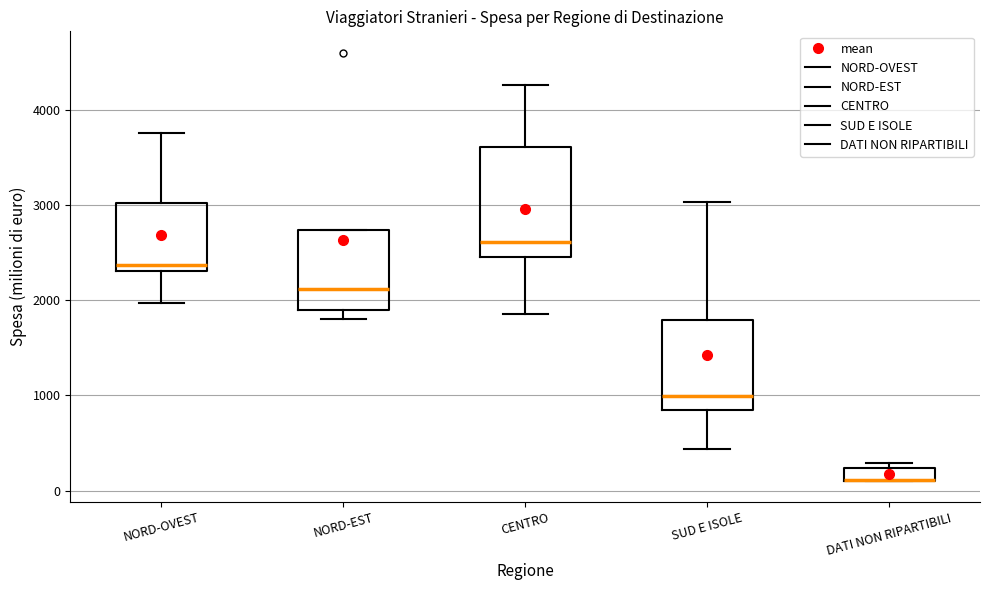

Where is the upper edge of the box for SUD E ISOLE on the y-axis? The values are not printed on the chart, so give them approximately, as read against the axis.

1800